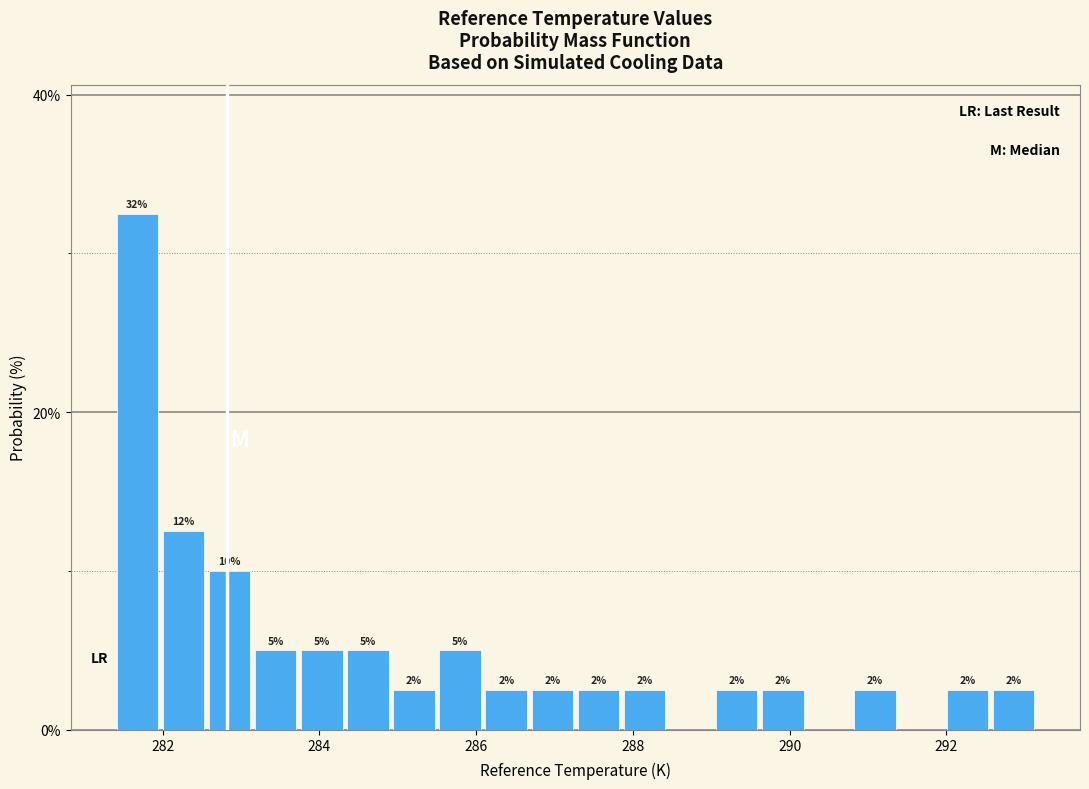

Read against the x-axis, roughly where is the centre of the tallest bar?

281.6